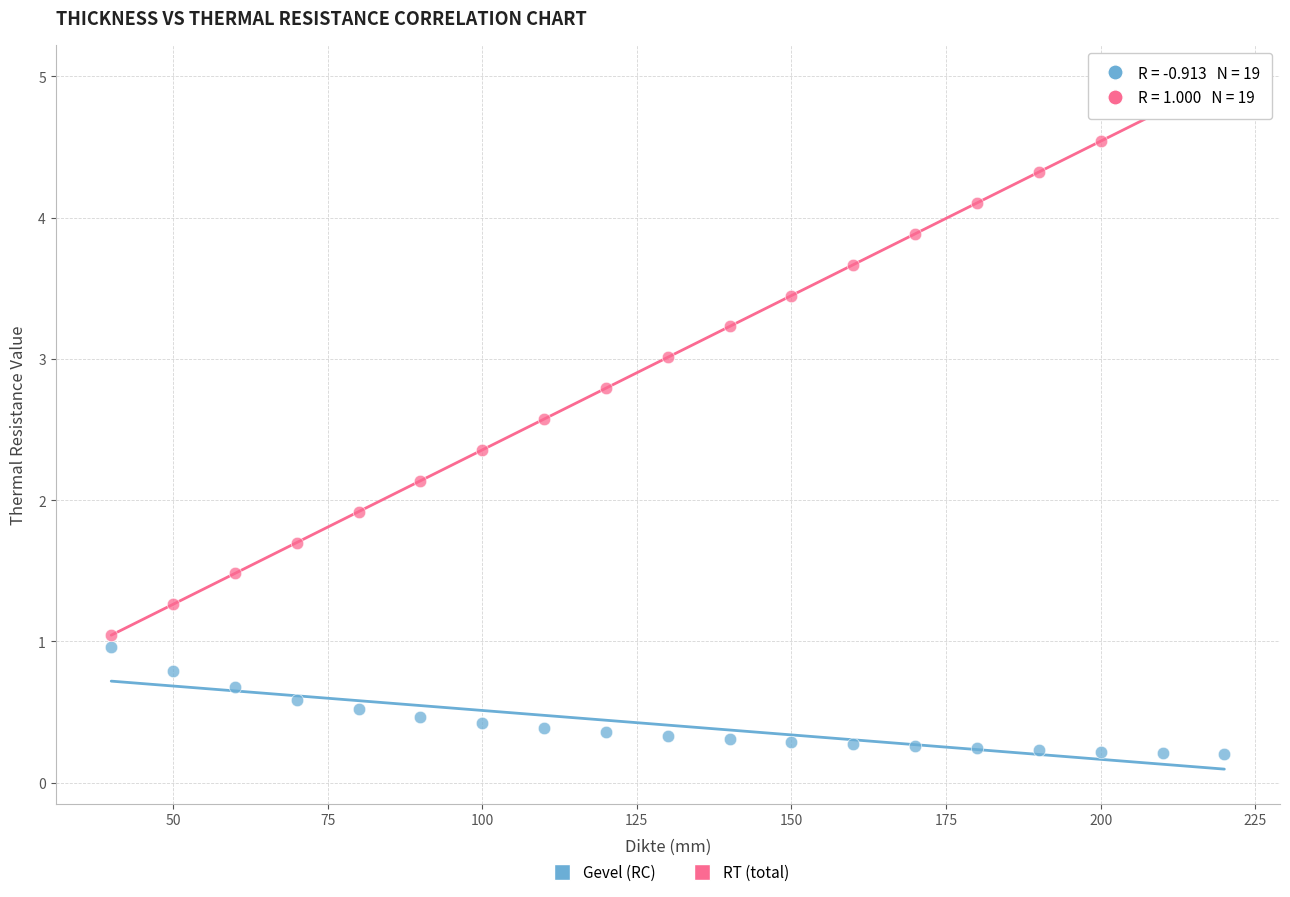

Which series reaches the maximum Y coordinate?

RT (total)